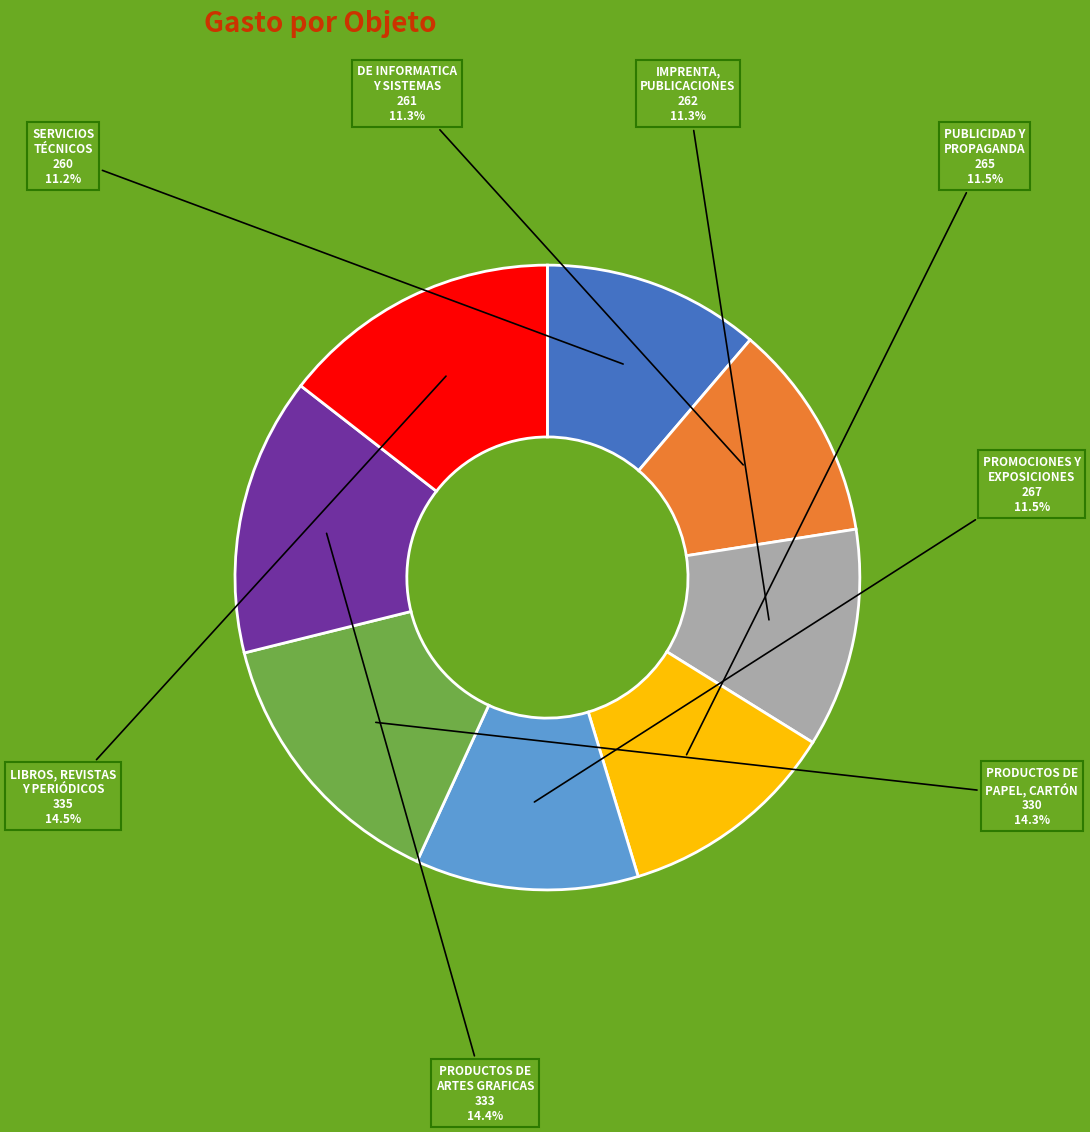

Is there a majority slice in this chart?

No